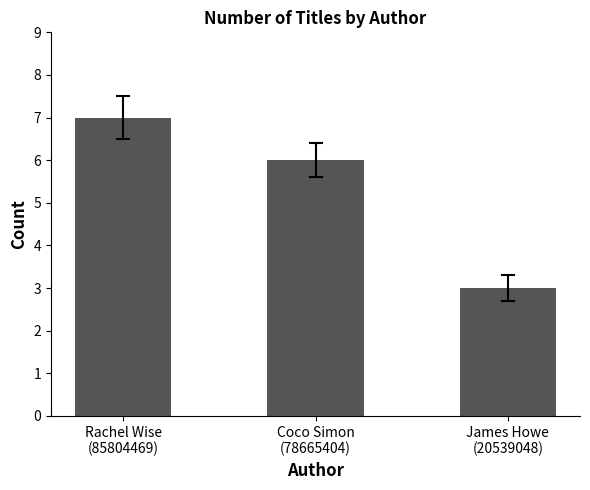

Which has a higher value, Coco Simon
(78665404) or James Howe
(20539048)?

Coco Simon
(78665404)